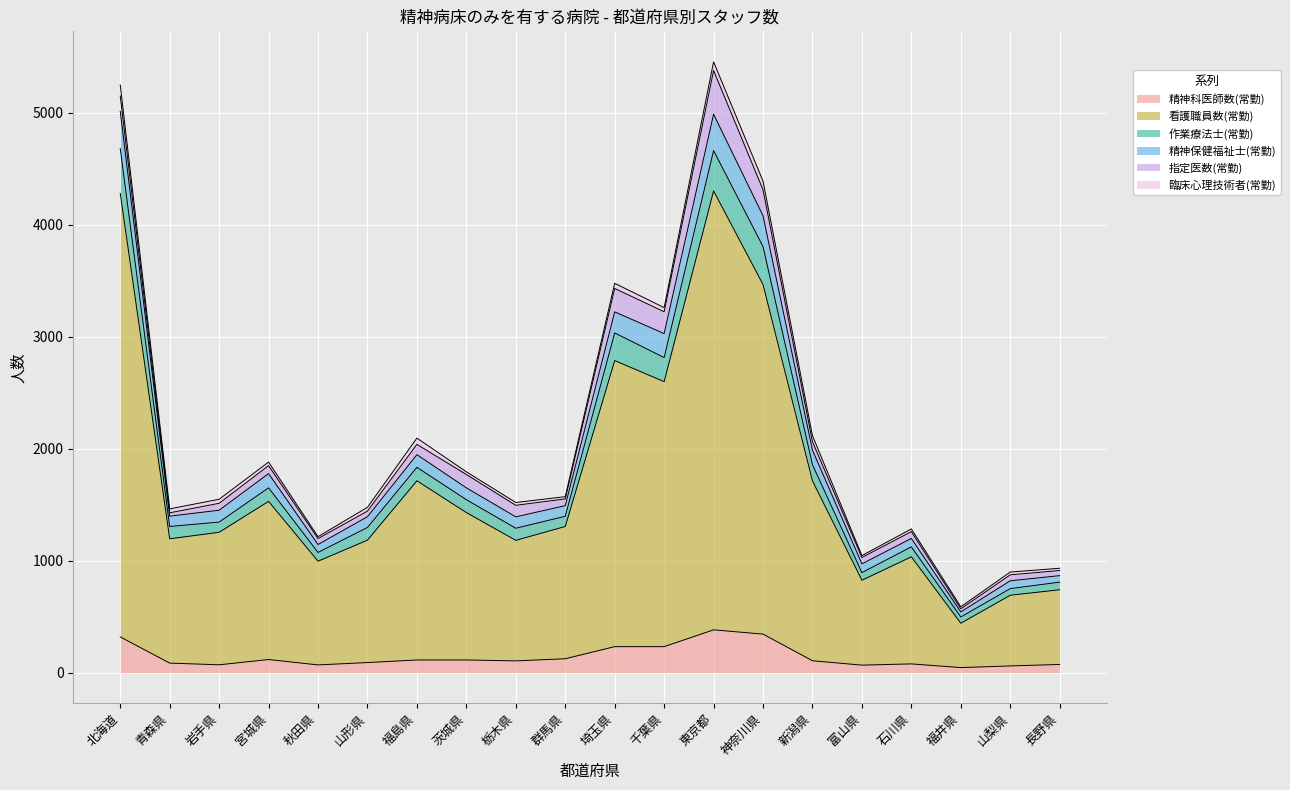

What is the highest value of the 精神科医師数(常勤) series?

382